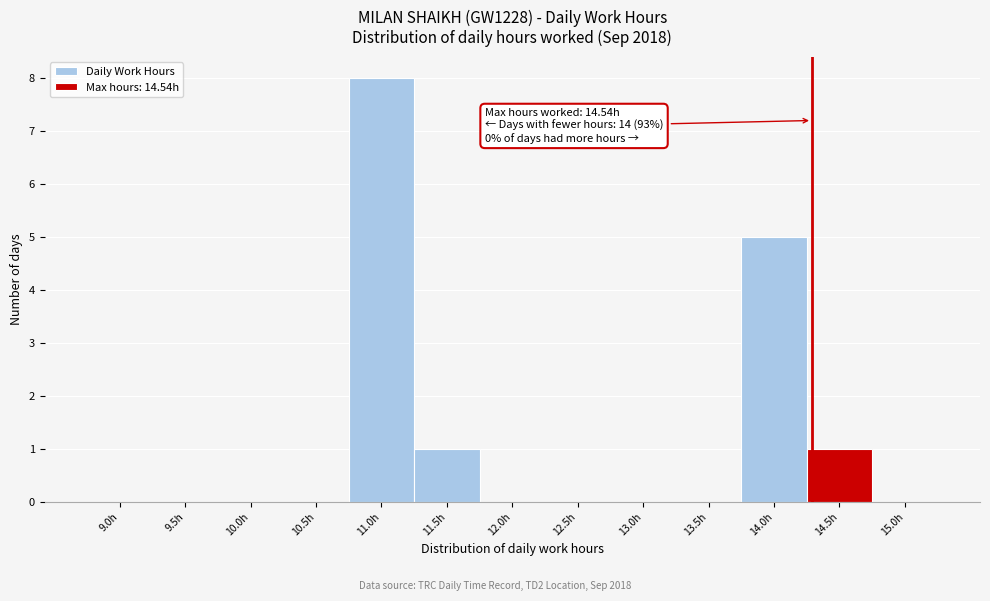

Reading right to left, transcribe all the data shown in this chart.

15.0h=0	14.5h=1	14.0h=5	13.5h=0	13.0h=0	12.5h=0	12.0h=0	11.5h=1	11.0h=8	10.5h=0	10.0h=0	9.5h=0	9.0h=0